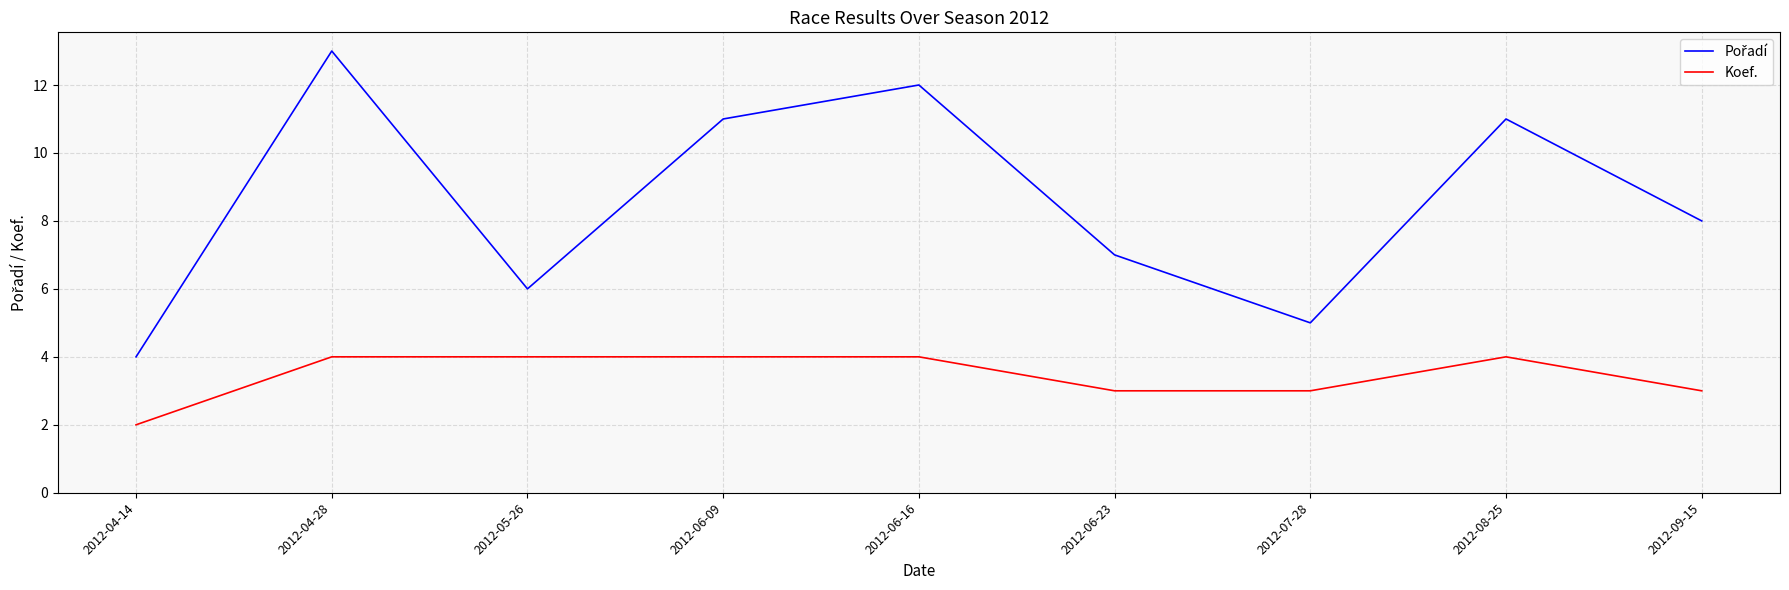

Read the Koef. value at 2012-08-25.

4